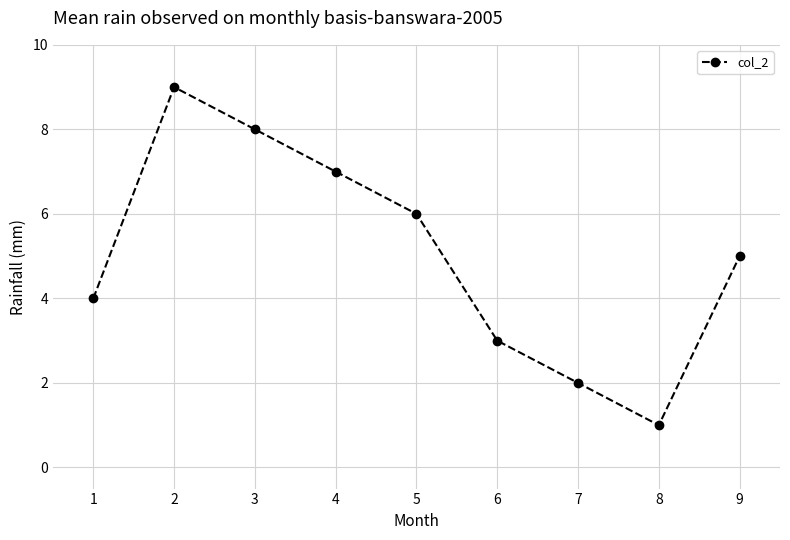

What is the maximum value shown in the chart?

9